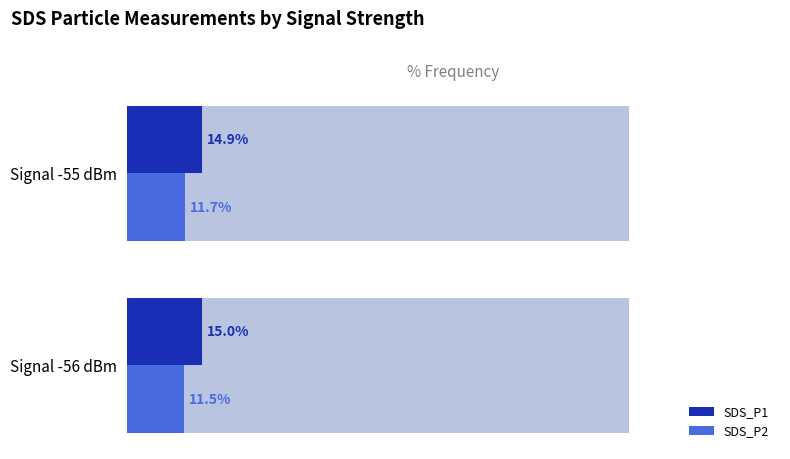

What is the greatest value displayed?

15.0